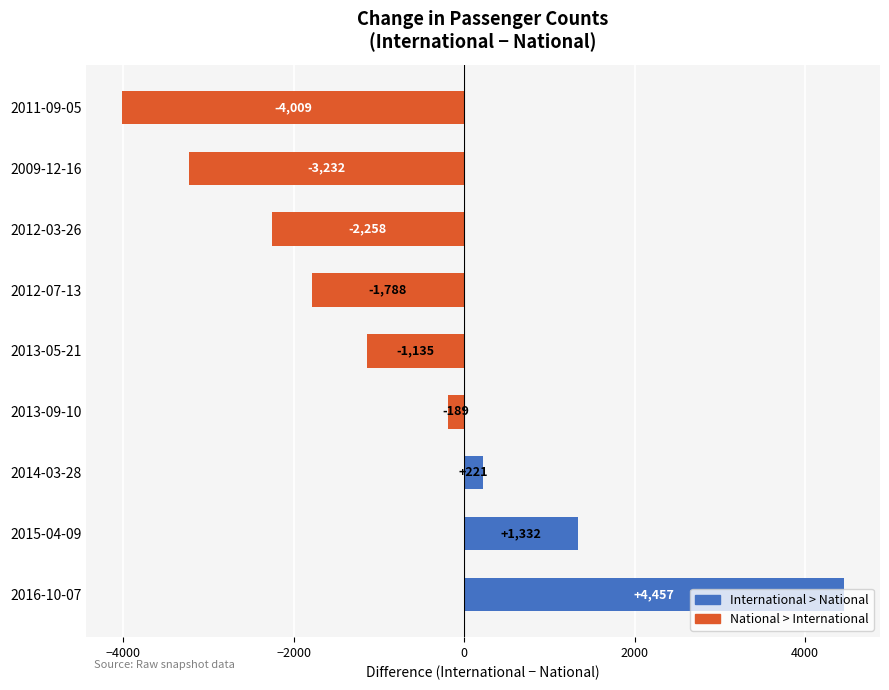

How many values are below -1135?

4